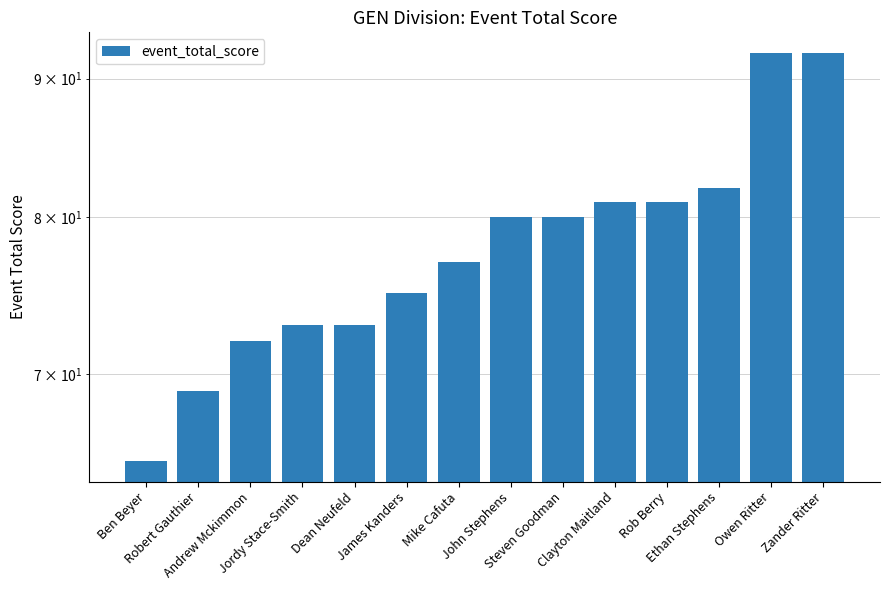

Rank the categories by value from highest to lowest.

Owen Ritter, Zander Ritter, Ethan Stephens, Clayton Maitland, Rob Berry, John Stephens, Steven Goodman, Mike Cafuta, James Kanders, Jordy Stace-Smith, Dean Neufeld, Andrew Mckimmon, Robert Gauthier, Ben Beyer